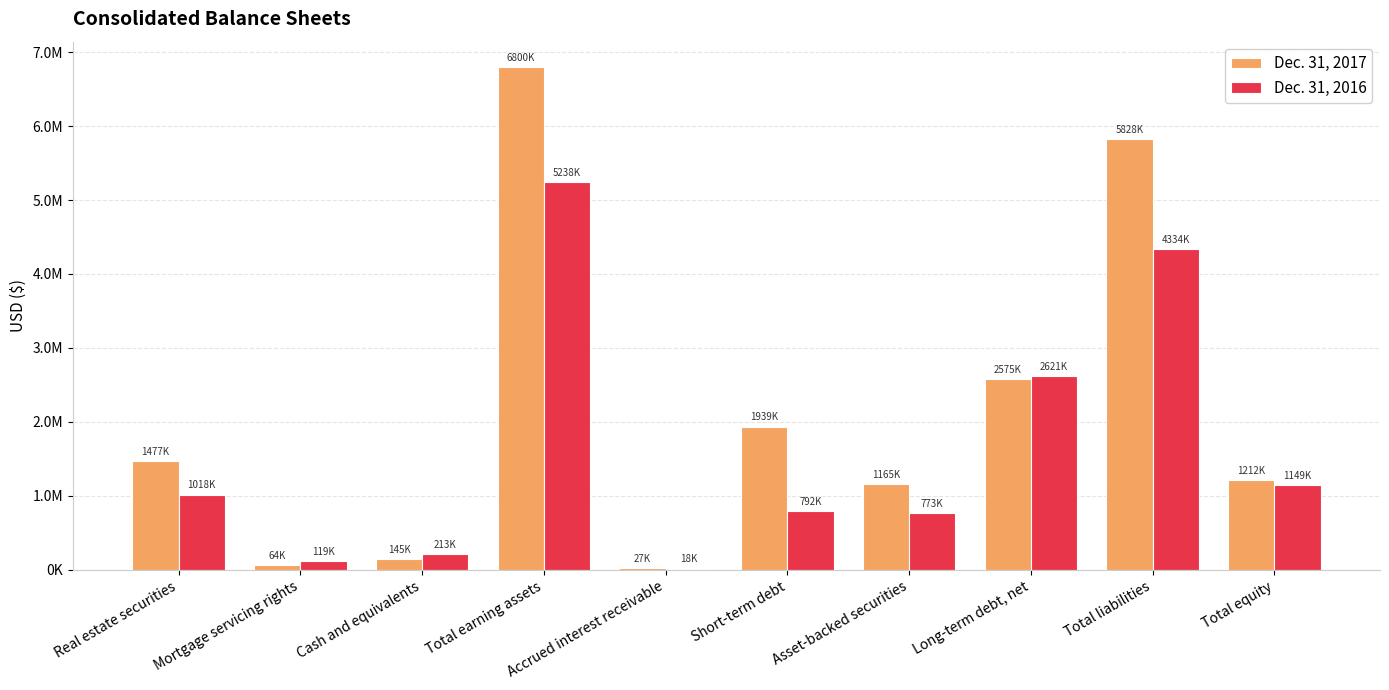

What are all the series names shown in the legend?

Dec. 31, 2017, Dec. 31, 2016